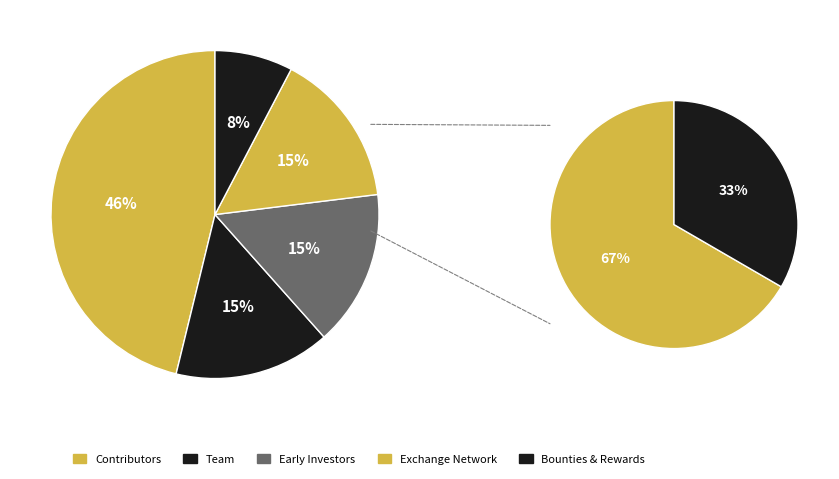

The 28 slice represents 1% of the pie. True or false?

False